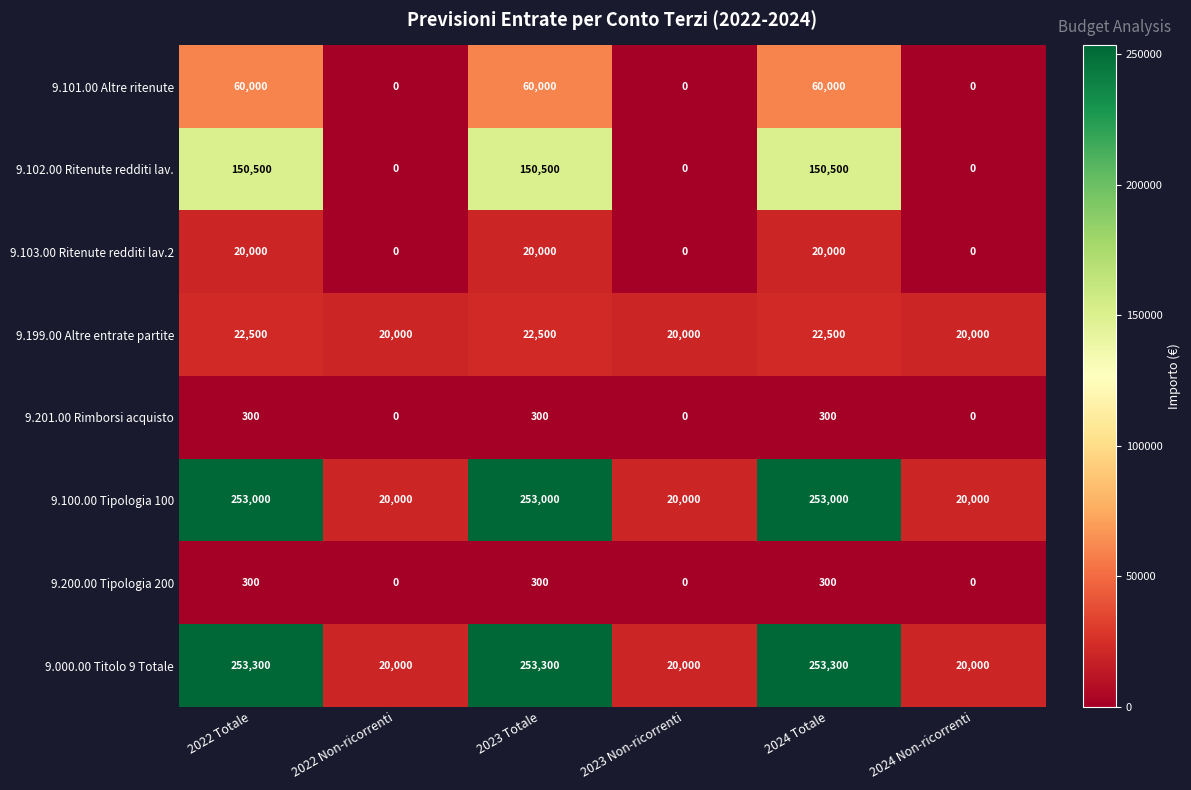

How many data points does each series have?

6